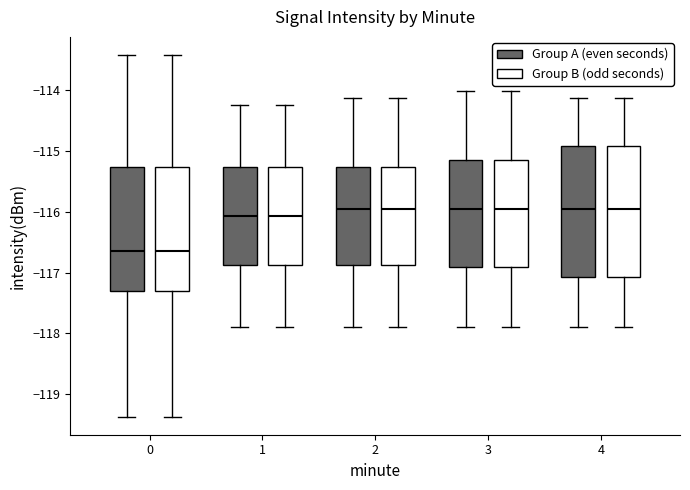

Where does the lower whisker of the box for 4 (Group B (odd seconds)) end on the y-axis? The values are not printed on the chart, so give them approximately, as read against the axis.

-117.9